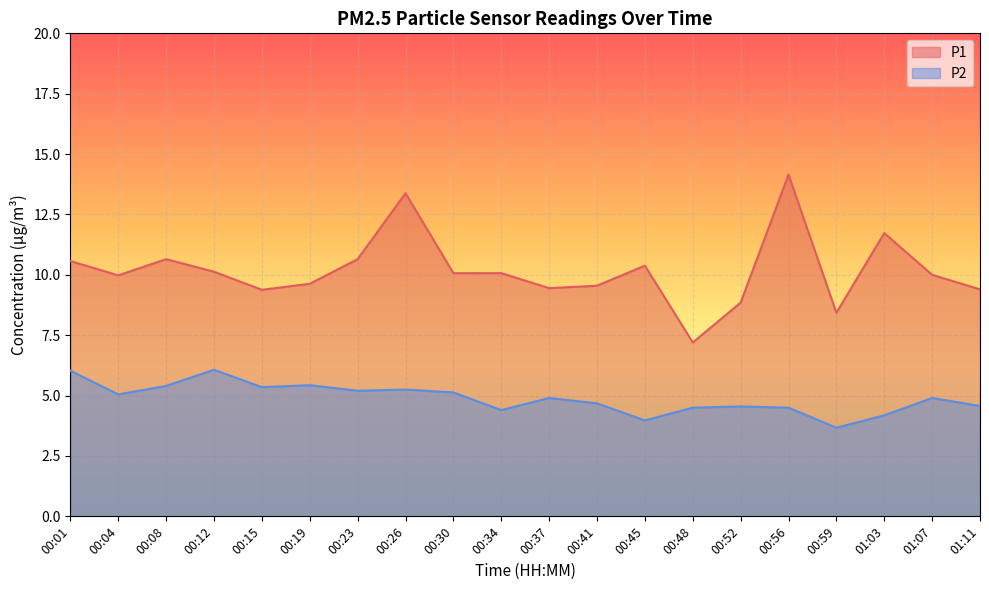

Is the value of P2 at 00:59 greater than the value of P1 at 00:59?

No